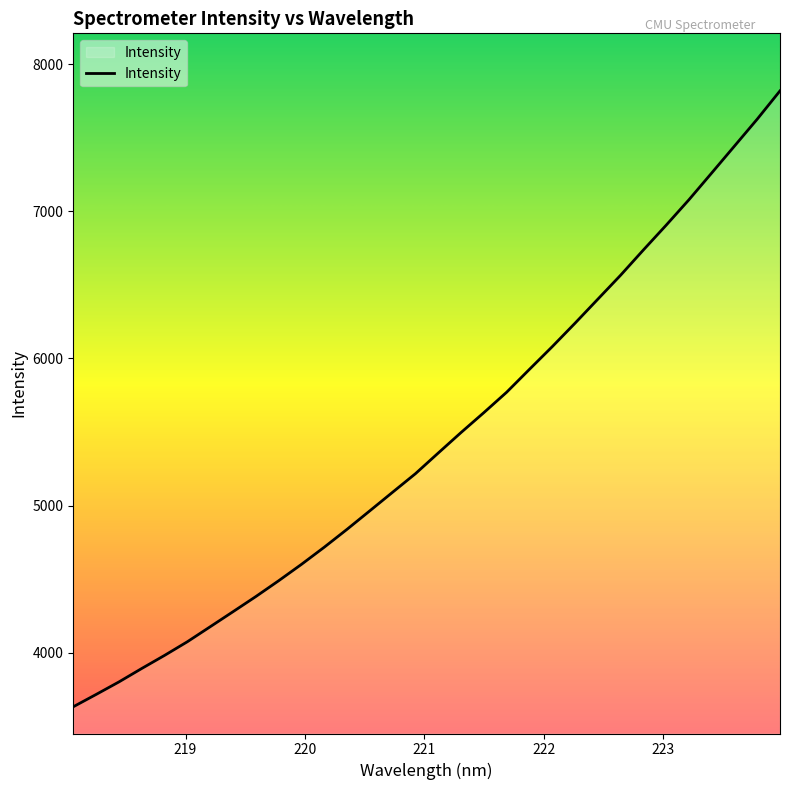

What is the maximum value shown in the chart?

7818.2